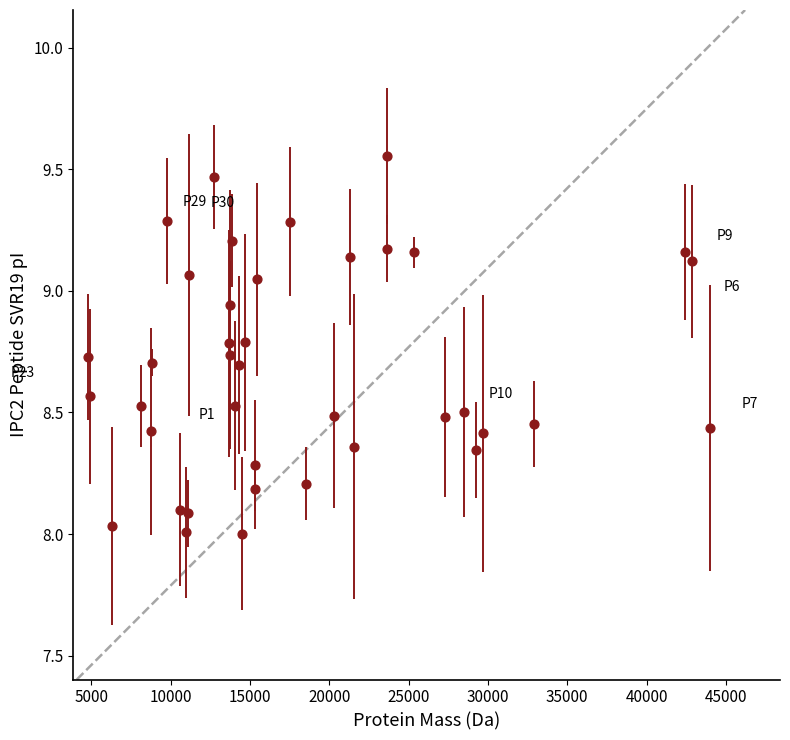

What is the range of Y values (max minus min)?

1.6